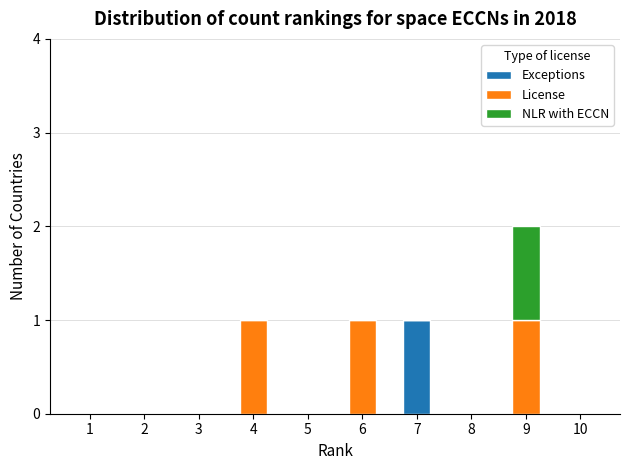

Reading left to right, transcribe the values for Exceptions.

1=0	2=0	3=0	4=0	5=0	6=0	7=1	8=0	9=0	10=0